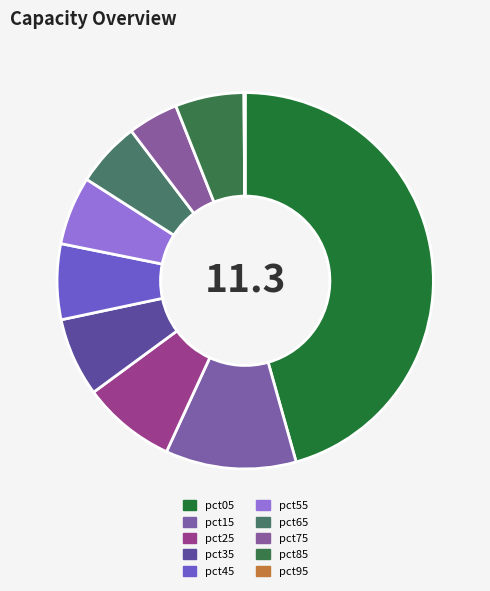

To the nearest percent, what portion does pct35 represent?

7%